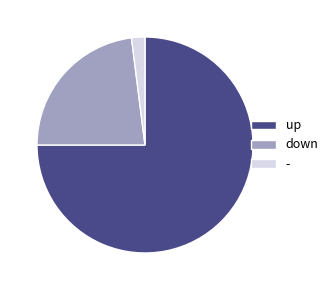

Rank the categories by value from lowest to highest.

-, down, up